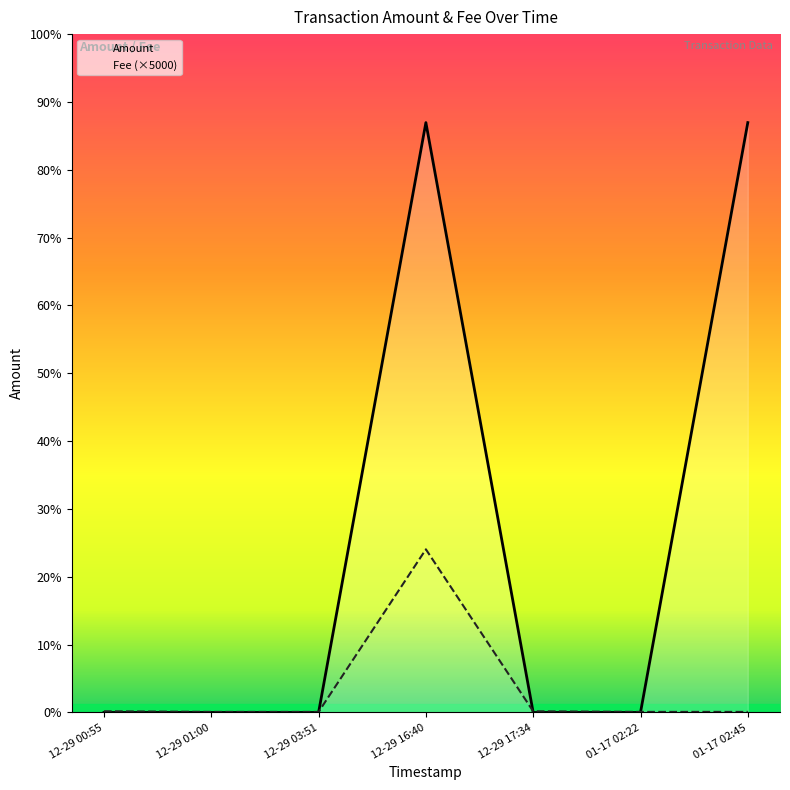

Which has a higher value, 12-29 01:00 or 01-17 02:45?

12-29 01:00